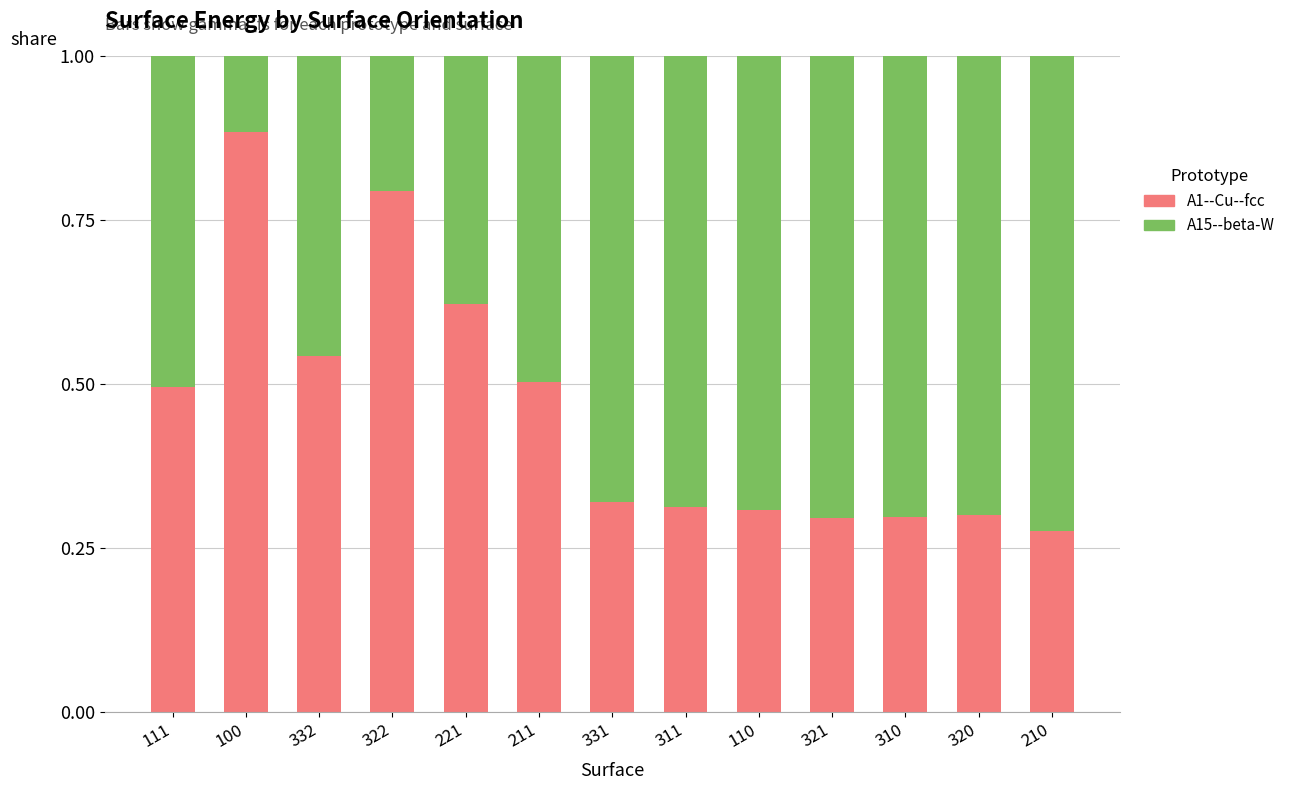

Count the A1--Cu--fcc values in the range 0 to 1.

13